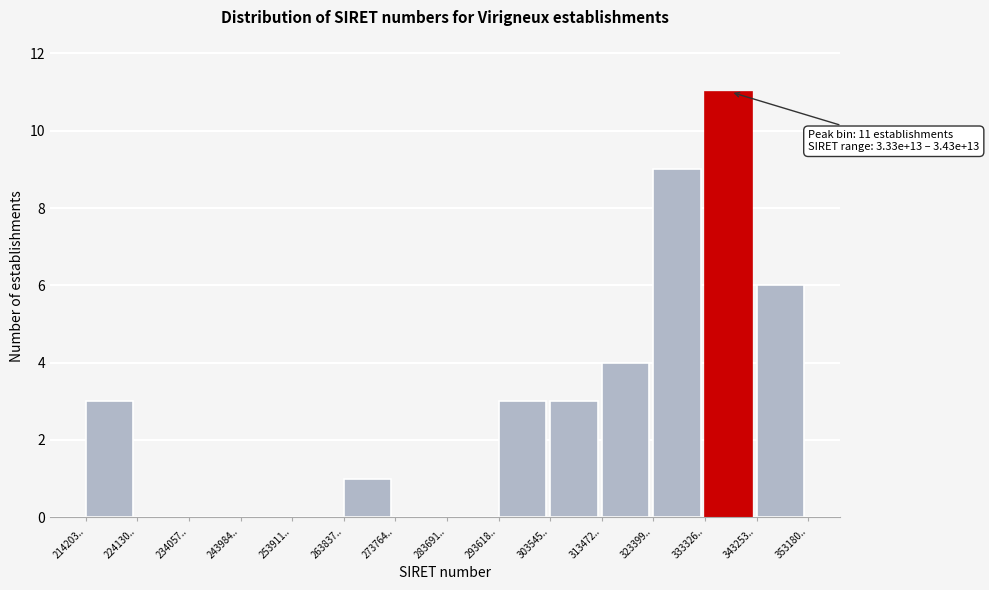

Reading right to left, transcribe all the data shown in this chart.

343253..=6	333326..=11	323399..=9	313472..=4	303545..=3	293618..=3	283691..=0	273764..=0	263837..=1	253911..=0	243984..=0	234057..=0	224130..=0	214203..=3